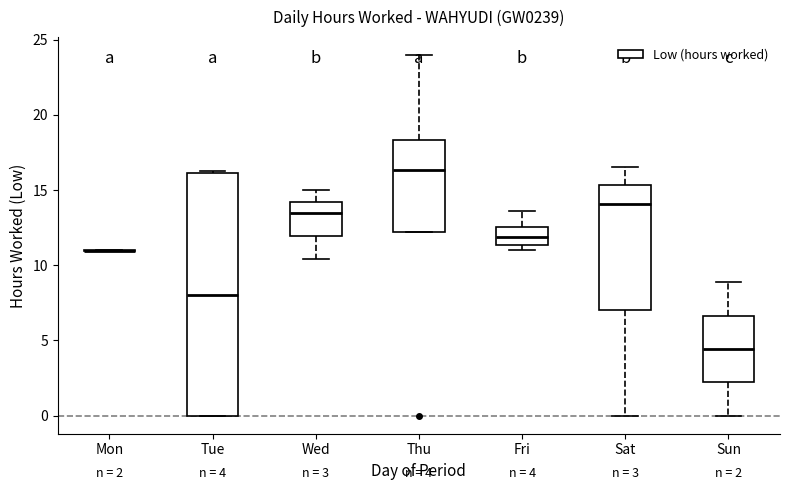

Comparing the boxes themselves (not the whiskers), which one is the tallest?

Tue